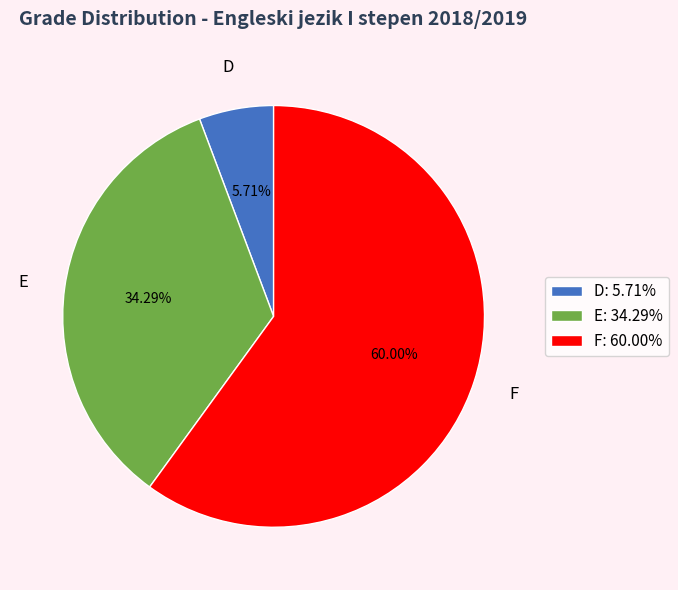

How much of the chart is everything except E?

65.7%